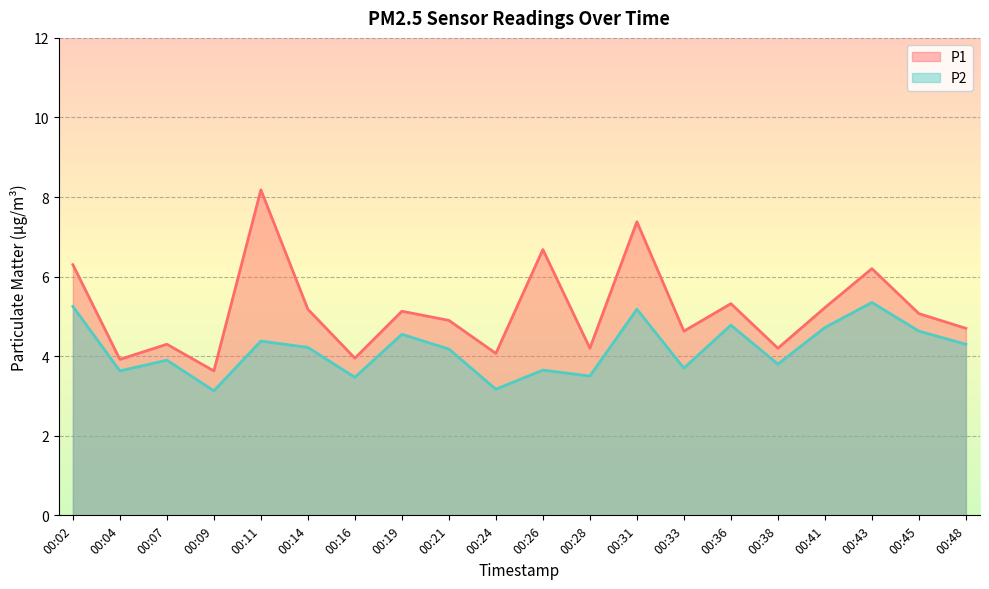

Rank the categories by P1 value from highest to lowest.

00:11, 00:31, 00:26, 00:02, 00:43, 00:36, 00:41, 00:14, 00:19, 00:45, 00:21, 00:48, 00:33, 00:07, 00:28, 00:38, 00:24, 00:16, 00:04, 00:09